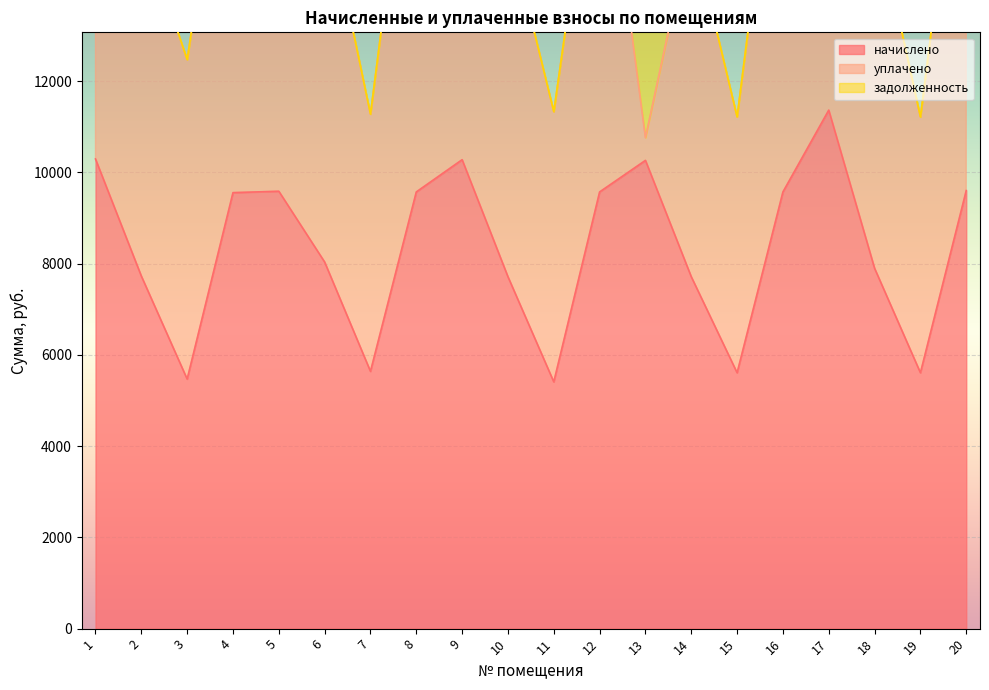

What are all the series names shown in the legend?

начислено, уплачено, задолженность